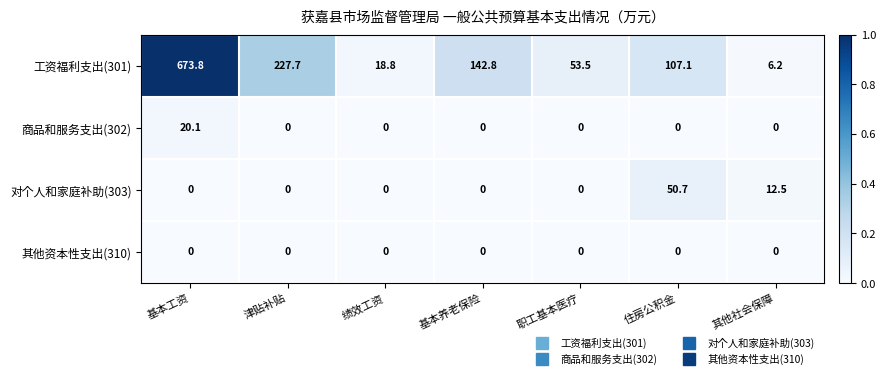

True or false: 工资福利支出(301) has a value of 28.8 at 职工基本医疗.

False